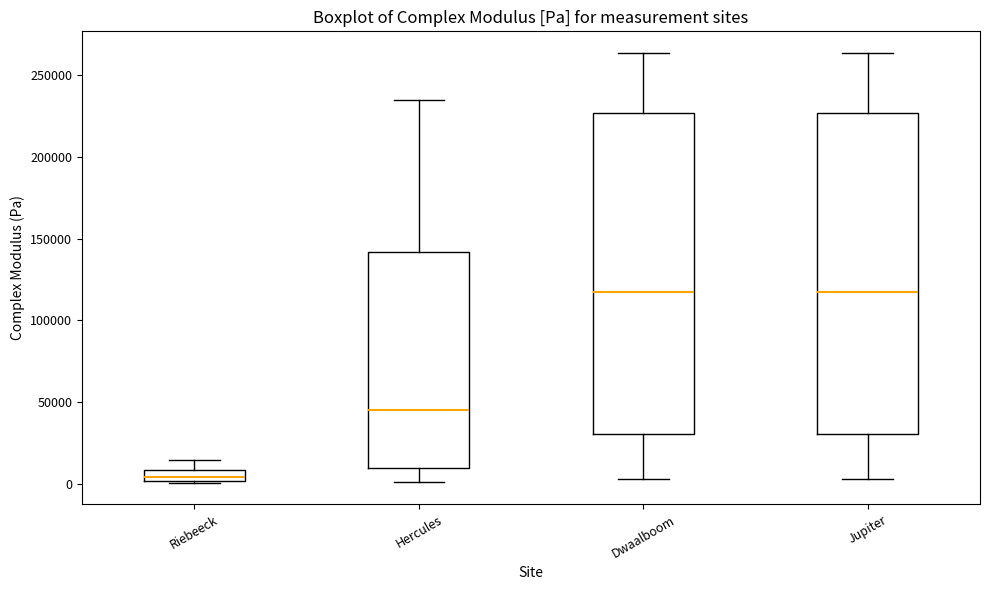

Which box has the lowest median line?

Riebeeck